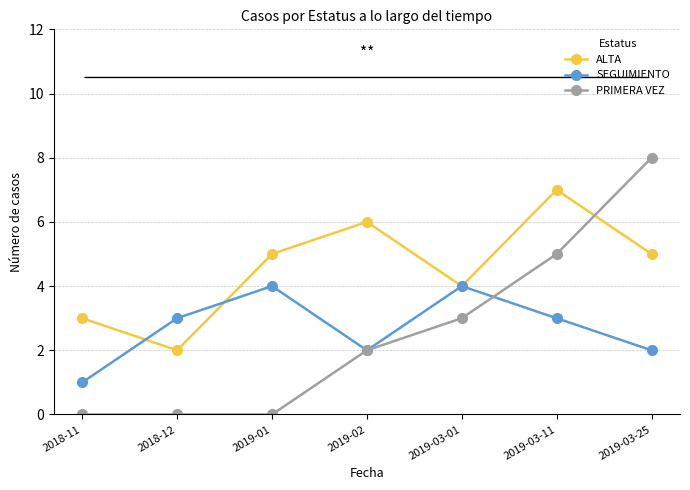

How many intersections are there between ALTA and PRIMERA VEZ?

1